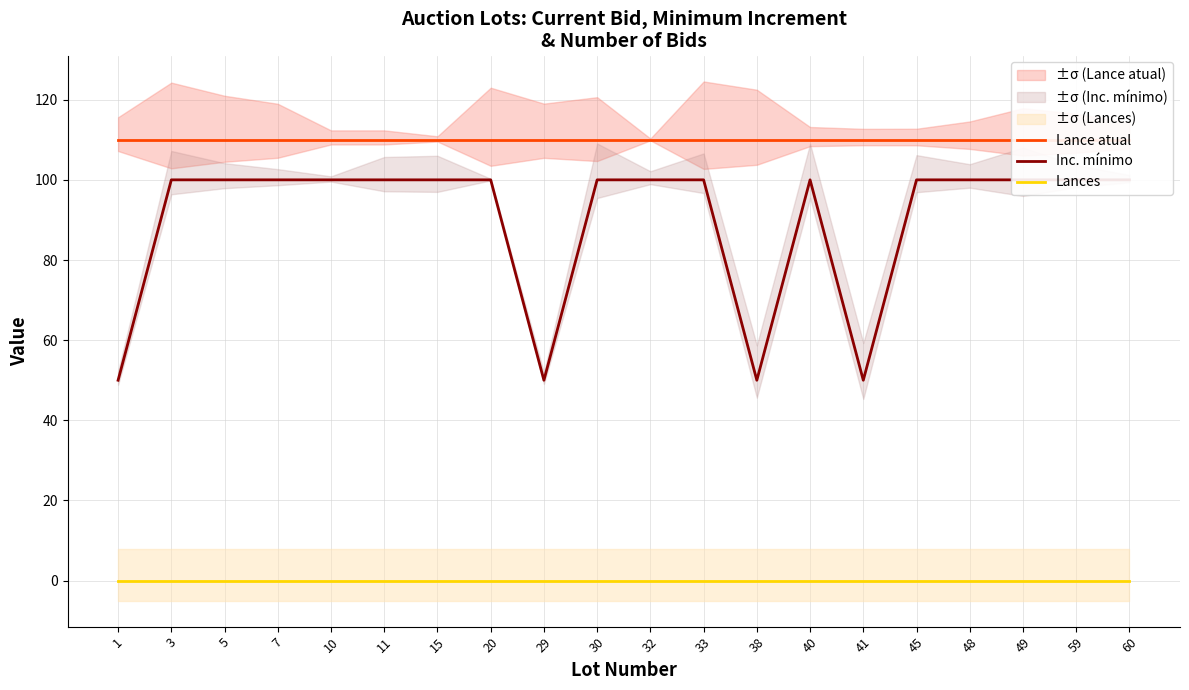

Between 48 and 20, which is larger?

48